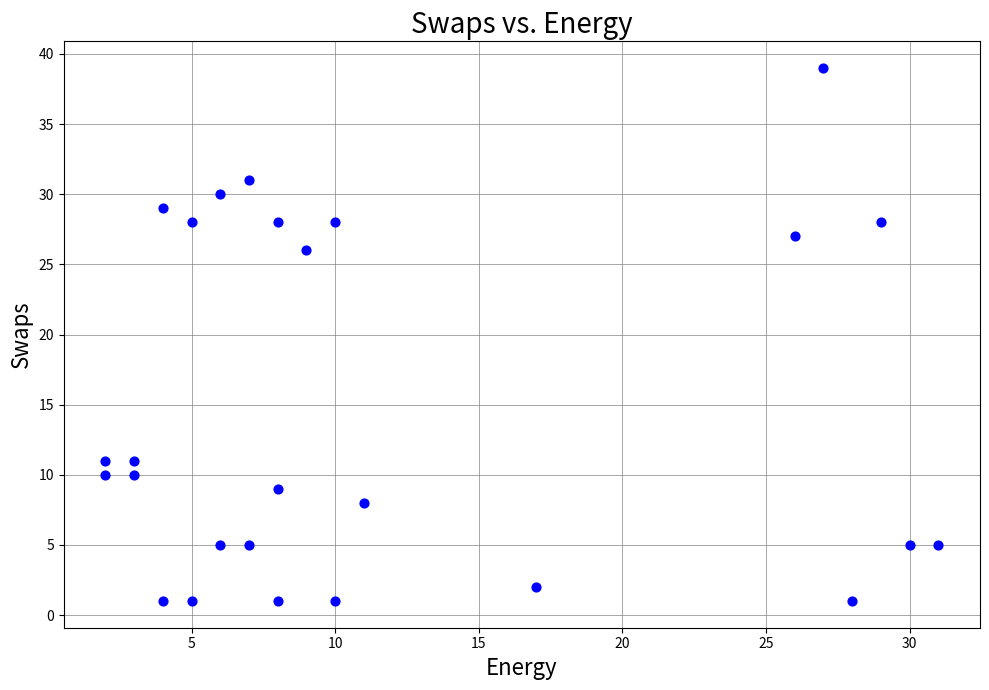

What is the range of Y values (max minus min)?

38